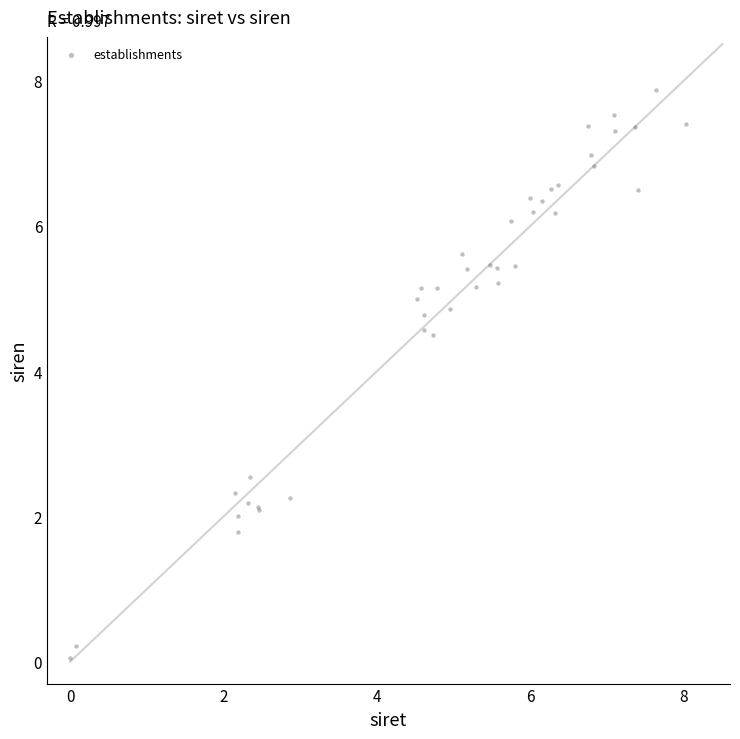

What Y value in the scatter plot is closest to 3?

2.5